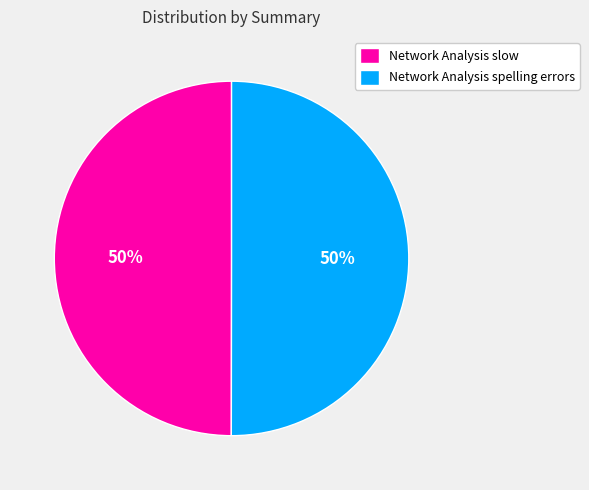

What percentage is the Network Analysis spelling errors slice, to the nearest percent?

50%